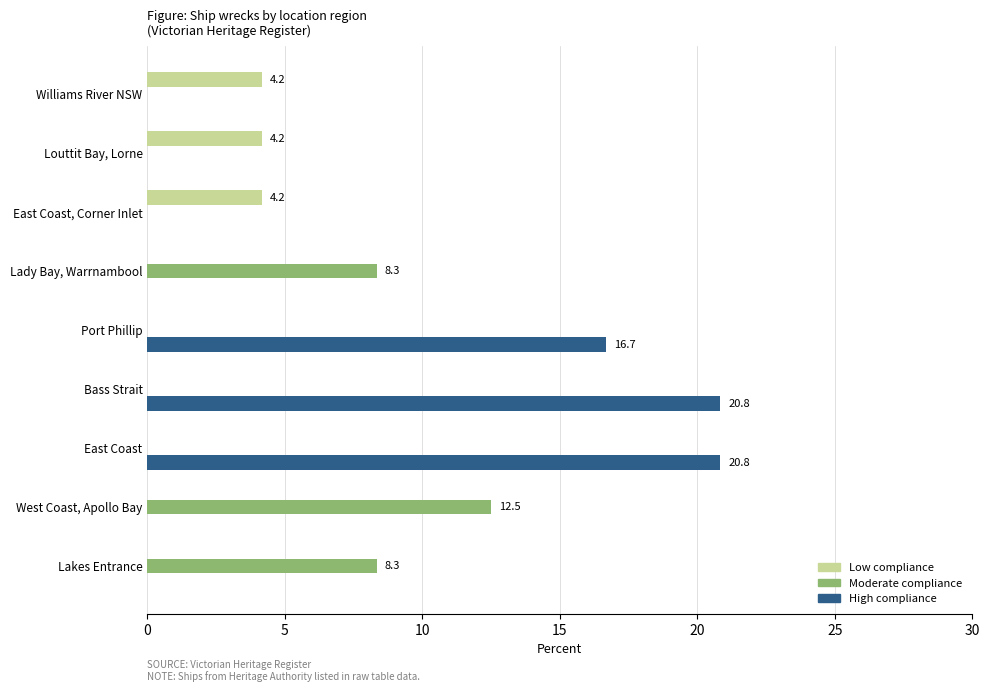

What is the maximum value for High compliance?

20.8